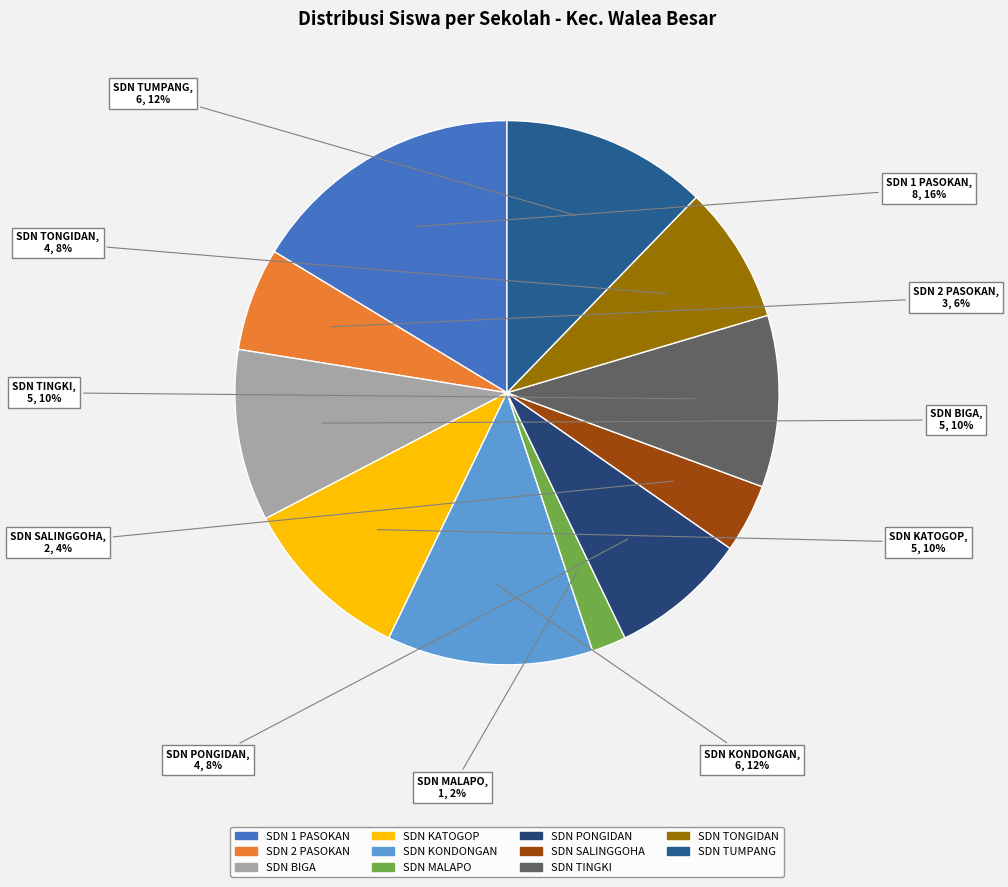

How many segments does this pie chart have?

11